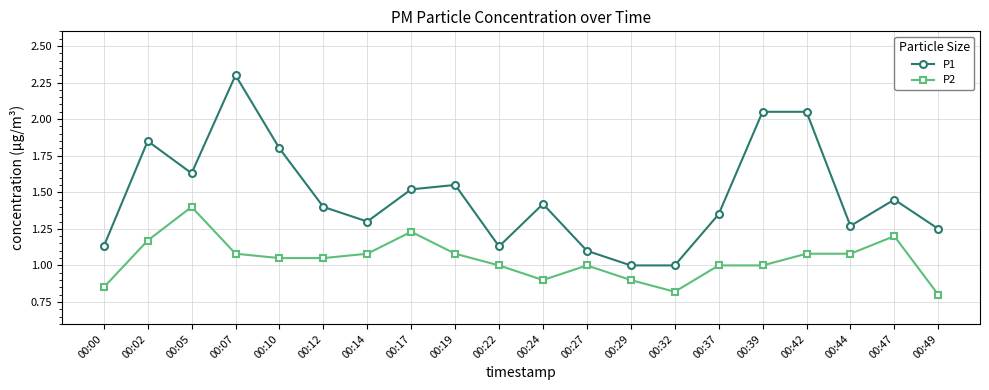

What is the highest value of the P1 series?

2.3